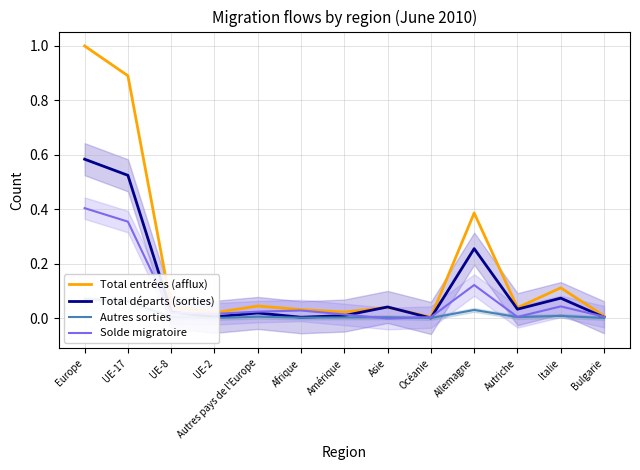

Where is Solde migratoire nearest to the value 0?

Asie